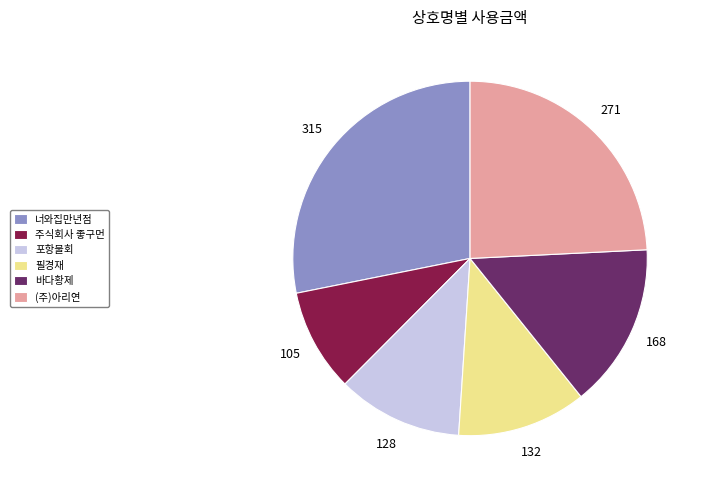

Between 너와집만년점 and 바다황제, which is larger?

너와집만년점